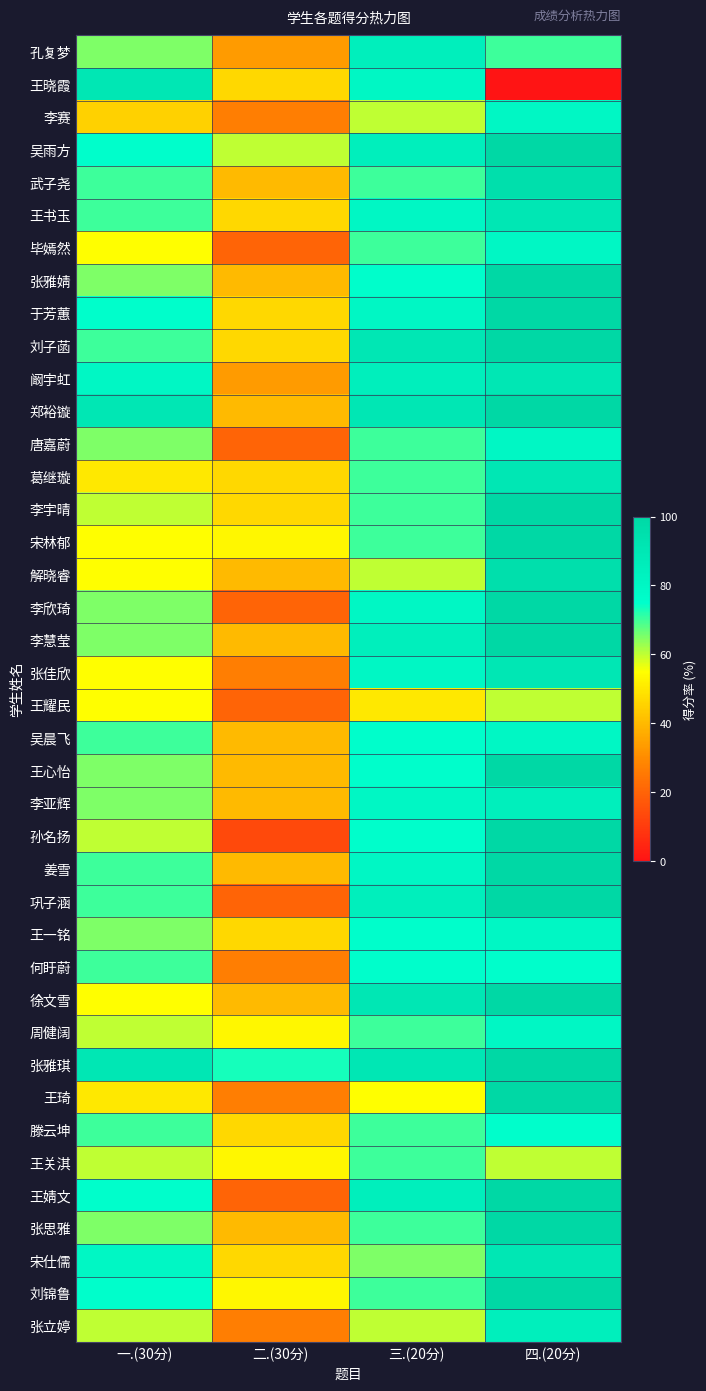

Which has a higher value, 一.(30分) or 三.(20分)?

三.(20分)